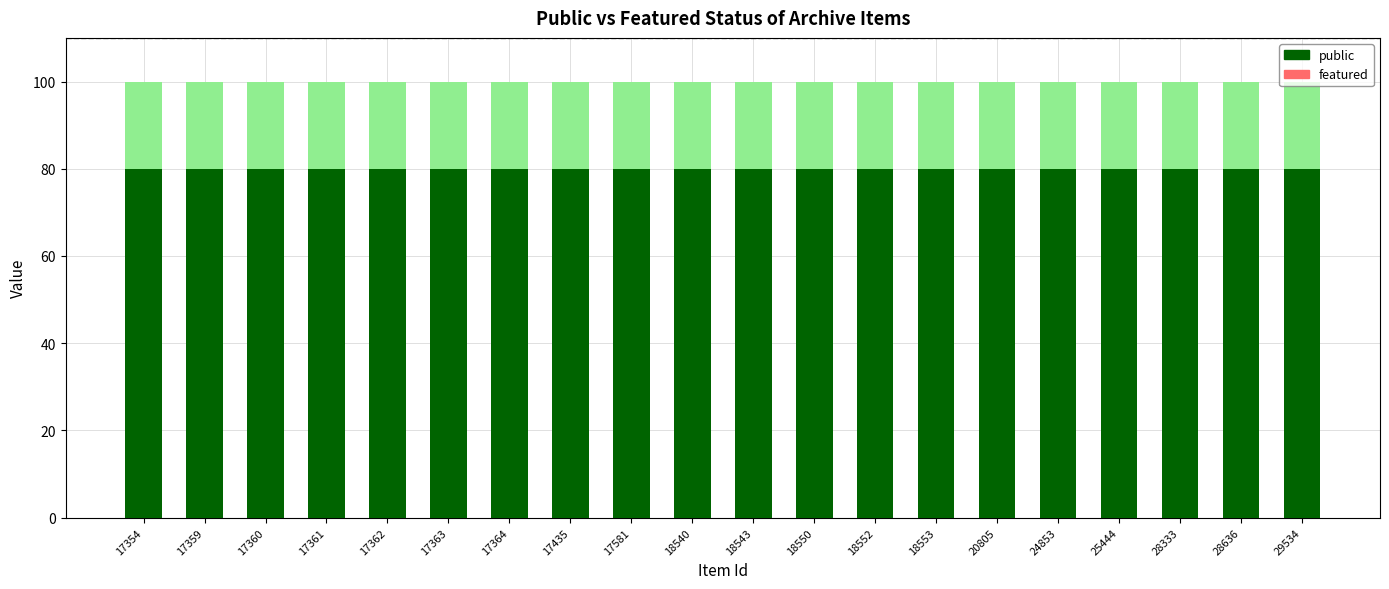

Rank the series by their average value, from highest to lowest.

public, featured